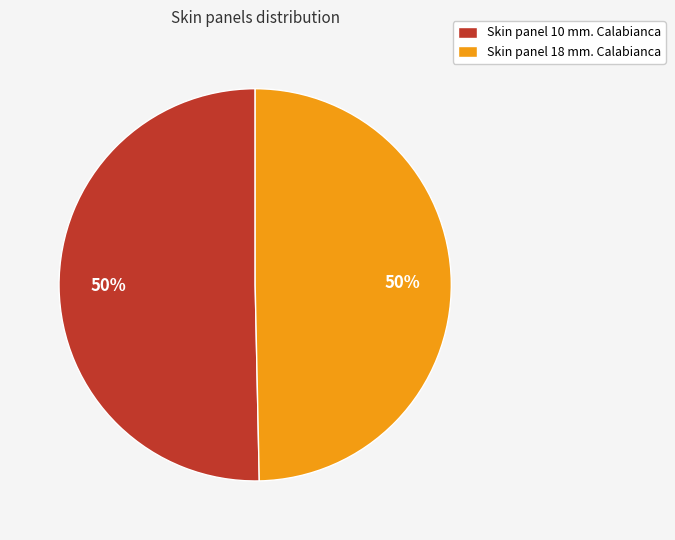

The Skin panel 10 mm. Calabianca slice represents 65% of the pie. True or false?

False